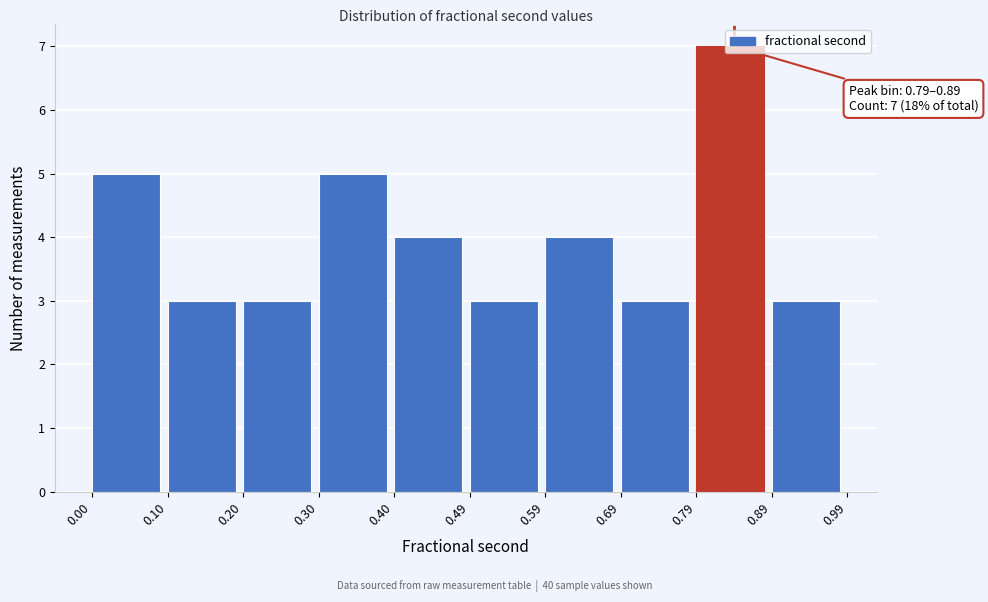

Over which range of the x-axis is the bar tallest?

0.79 to 0.89